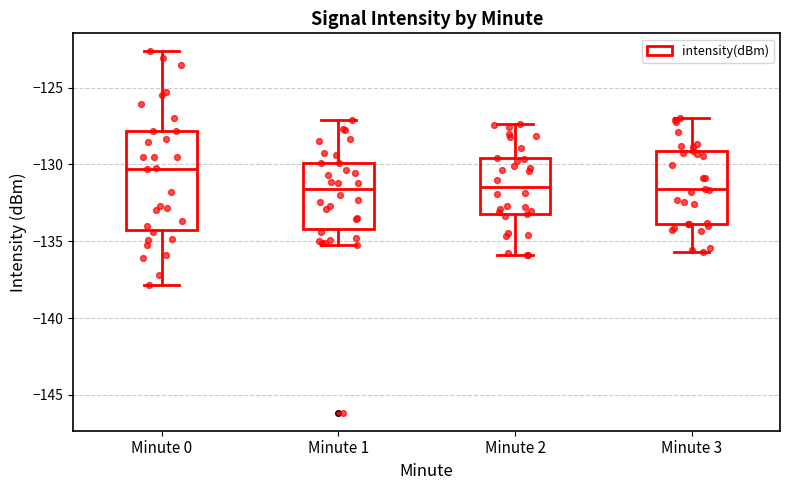

Reading left to right, read every box against the y-axis: the position of its median line, the range the box covers, and the ends of its whiskers. The values are not printed on the chart, so give them approximately, as read against the axis.

Minute 0: median -130.5, box -134.5 to -128.0, whiskers -138.0 to -122.5
Minute 1: median -131.5, box -134.0 to -130.0, whiskers -135.5 to -127.0
Minute 2: median -131.5, box -133.0 to -129.5, whiskers -136.0 to -127.5
Minute 3: median -131.5, box -134.0 to -129.0, whiskers -135.5 to -127.0